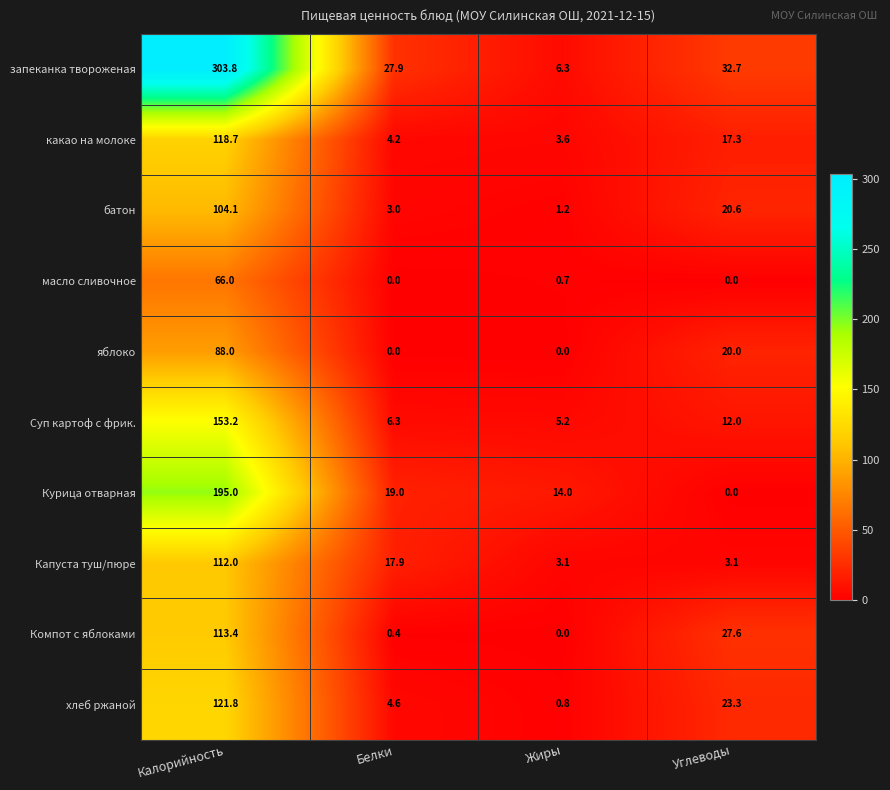

The value of масло сливочное at Жиры is 1.2. True or false?

False